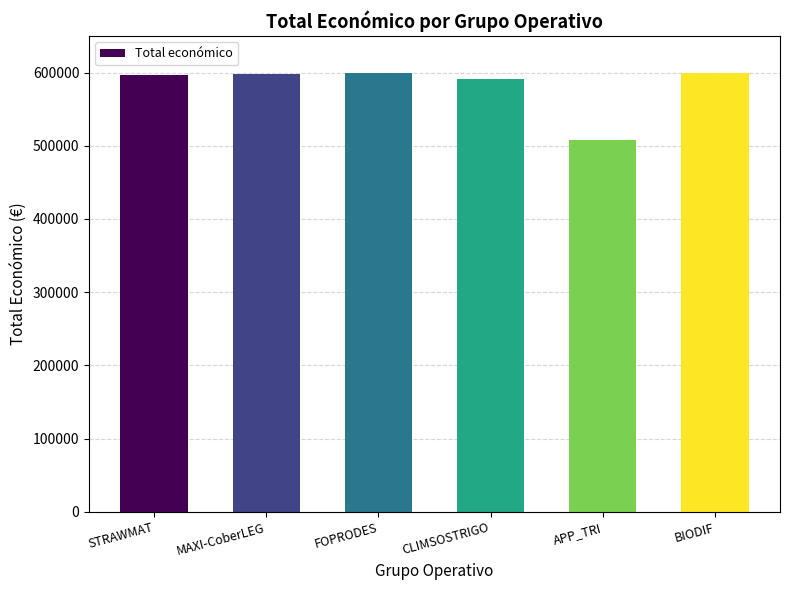

What is the ratio of the value at STRAWMAT to the value at MAXI-CoberLEG?

1.0